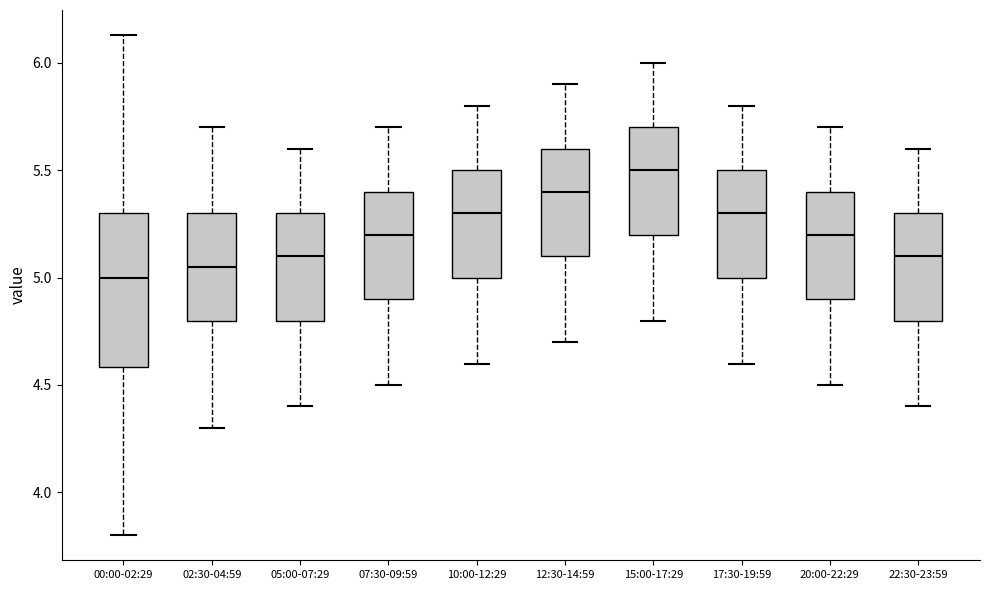

Reading left to right, read every box against the y-axis: the position of its median line, the range the box covers, and the ends of its whiskers. The values are not printed on the chart, so give them approximately, as read against the axis.

00:00-02:29: median 5.00, box 4.60 to 5.30, whiskers 3.80 to 6.15
02:30-04:59: median 5.05, box 4.80 to 5.30, whiskers 4.30 to 5.70
05:00-07:29: median 5.10, box 4.80 to 5.30, whiskers 4.40 to 5.60
07:30-09:59: median 5.20, box 4.90 to 5.40, whiskers 4.50 to 5.70
10:00-12:29: median 5.30, box 5.00 to 5.50, whiskers 4.60 to 5.80
12:30-14:59: median 5.40, box 5.10 to 5.60, whiskers 4.70 to 5.90
15:00-17:29: median 5.50, box 5.20 to 5.70, whiskers 4.80 to 6.00
17:30-19:59: median 5.30, box 5.00 to 5.50, whiskers 4.60 to 5.80
20:00-22:29: median 5.20, box 4.90 to 5.40, whiskers 4.50 to 5.70
22:30-23:59: median 5.10, box 4.80 to 5.30, whiskers 4.40 to 5.60